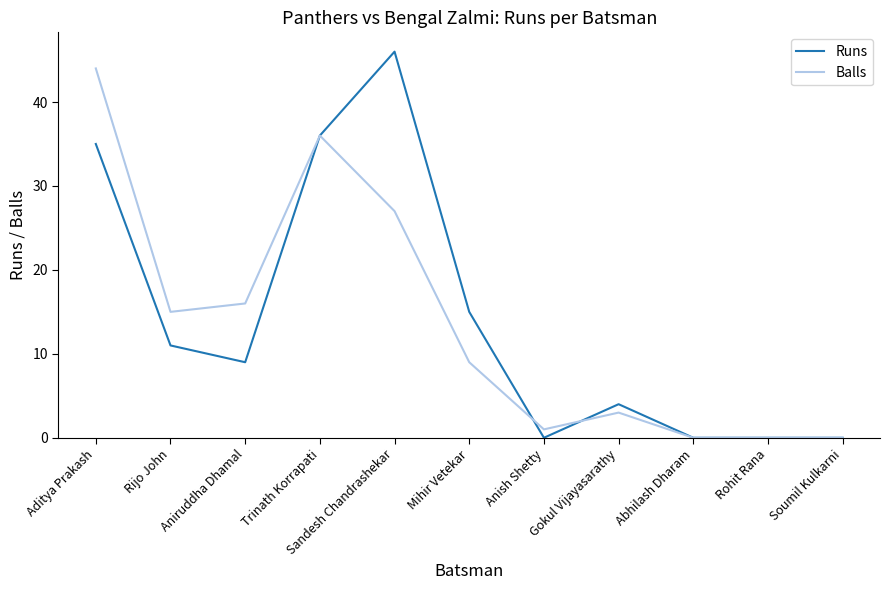

What are all the series names shown in the legend?

Runs, Balls